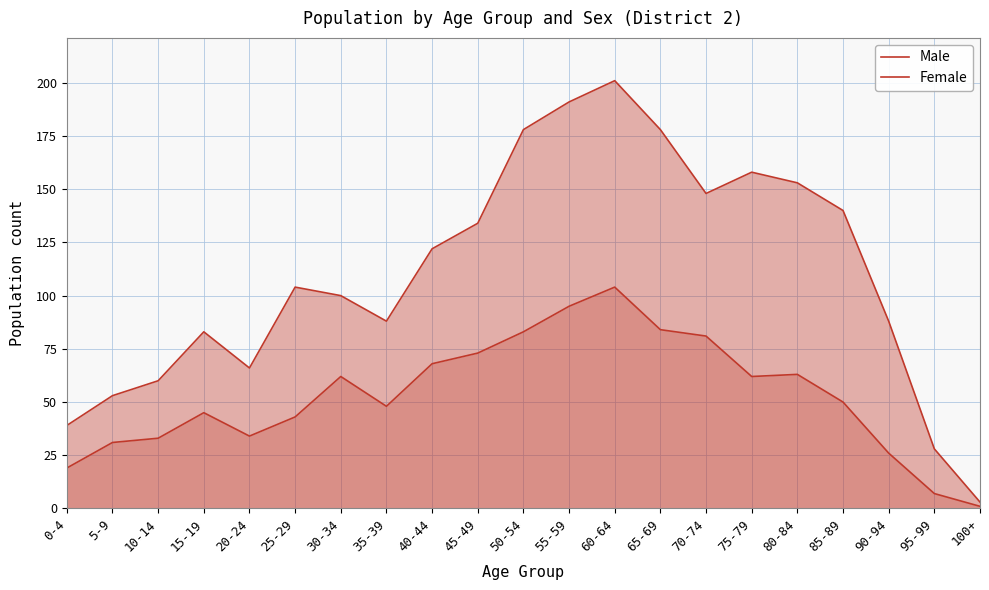

Rank the series by their average value, from highest to lowest.

Female, Male